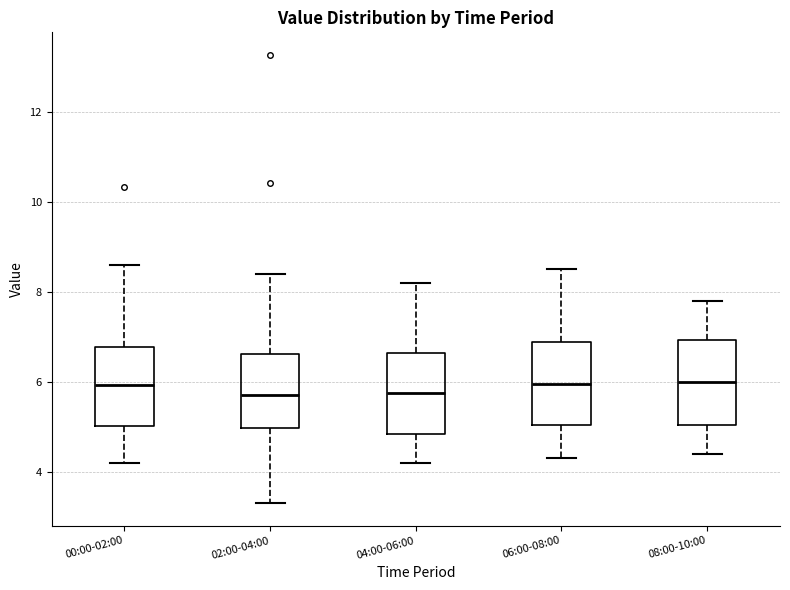

Reading left to right, read every box against the y-axis: the position of its median line, the range the box covers, and the ends of its whiskers. The values are not printed on the chart, so give them approximately, as read against the axis.

00:00-02:00: median 6.0, box 5.0 to 6.8, whiskers 4.2 to 8.6
02:00-04:00: median 5.8, box 5.0 to 6.6, whiskers 3.4 to 8.4
04:00-06:00: median 5.8, box 4.8 to 6.6, whiskers 4.2 to 8.2
06:00-08:00: median 6.0, box 5.0 to 6.8, whiskers 4.4 to 8.6
08:00-10:00: median 6.0, box 5.0 to 7.0, whiskers 4.4 to 7.8